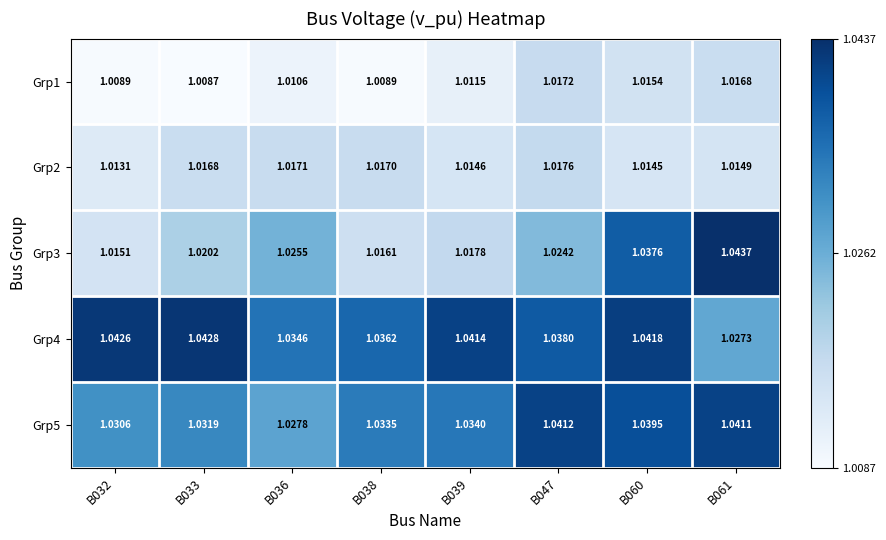

Is the value of Grp4 at B033 greater than the value of Grp2 at B047?

Yes